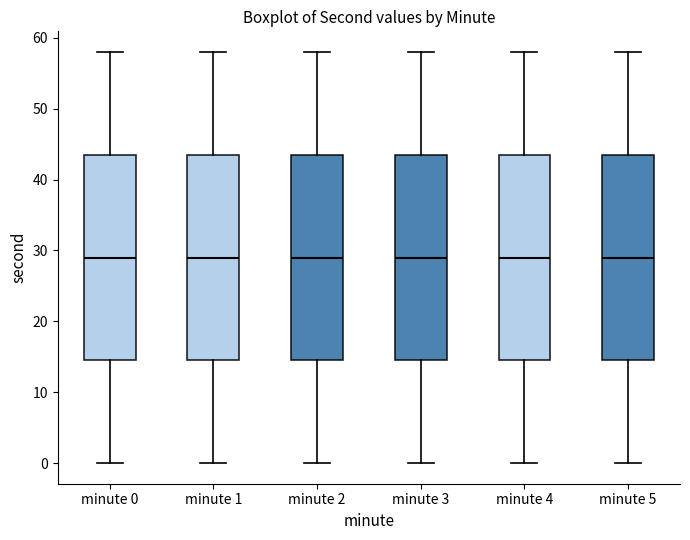

Reading left to right, transcribe this box plot: for each box, give where its median line is, the range the box spans, and where its two whiskers end, as read against the y-axis. The values are not printed on the chart, so give them approximately, as read against the axis.

minute 0: median 29, box 15 to 44, whiskers 0 to 58
minute 1: median 29, box 15 to 44, whiskers 0 to 58
minute 2: median 29, box 15 to 44, whiskers 0 to 58
minute 3: median 29, box 15 to 44, whiskers 0 to 58
minute 4: median 29, box 15 to 44, whiskers 0 to 58
minute 5: median 29, box 15 to 44, whiskers 0 to 58